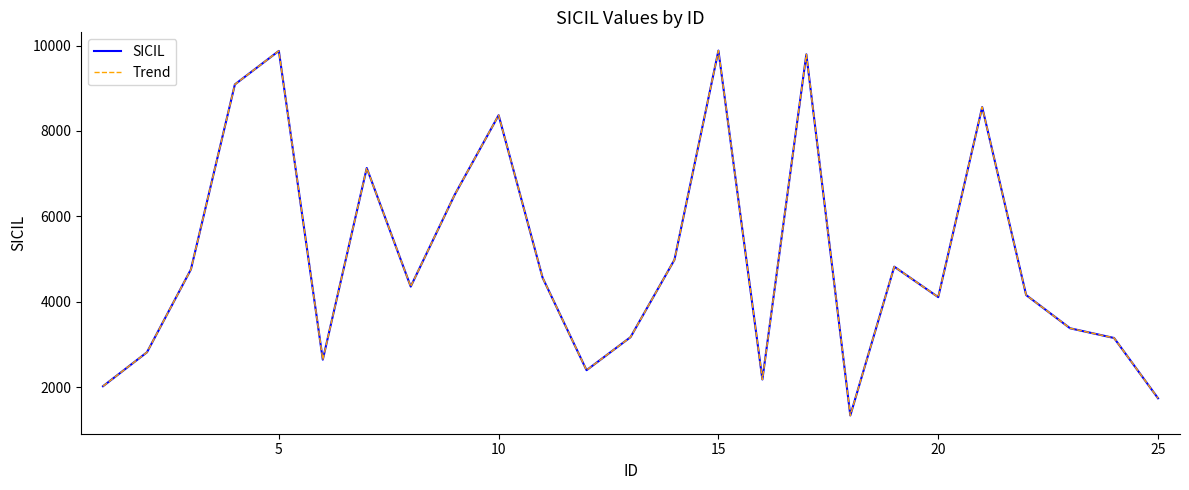

Is this an area chart (filled region under the line)?

No